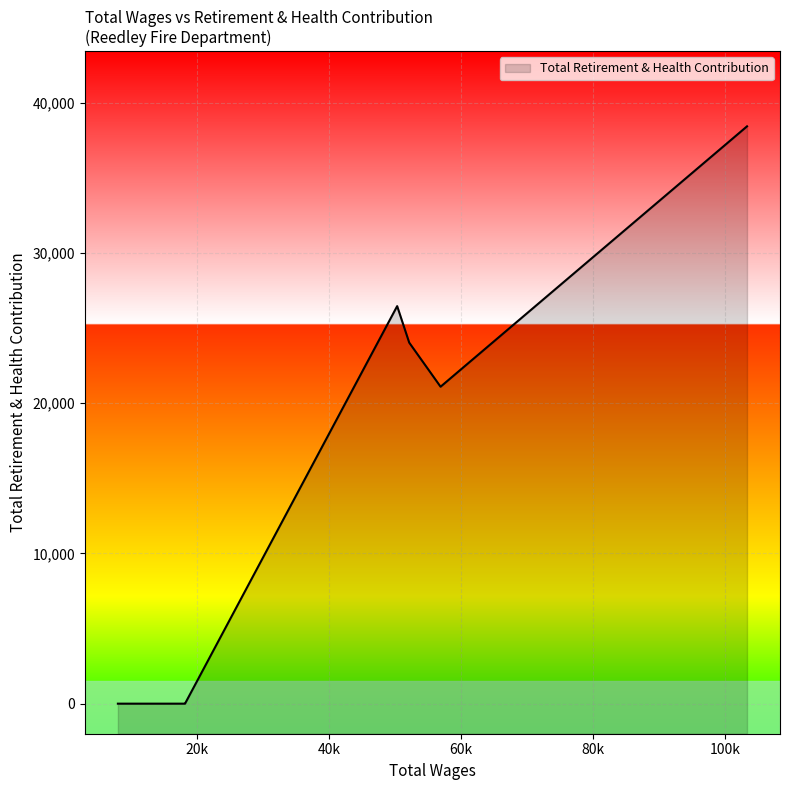

What is the difference between the maximum and second lowest values?

38418